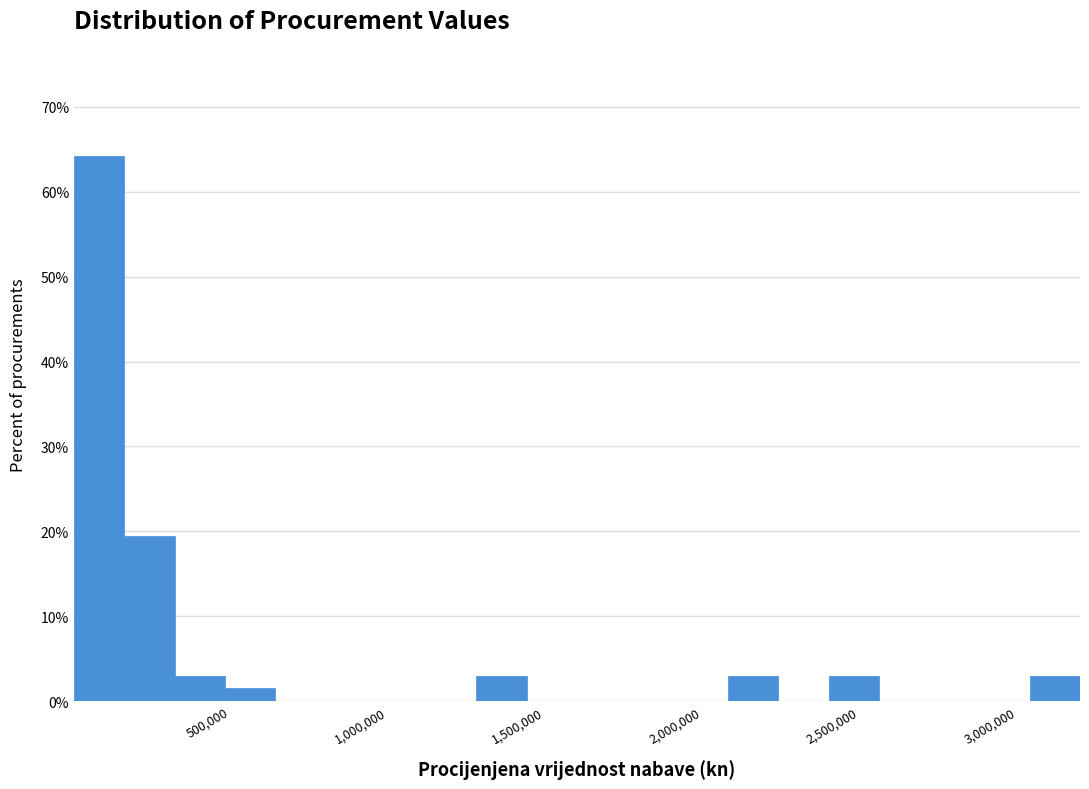

Read against the x-axis, roughly where is the centre of the tallest bar?

100000